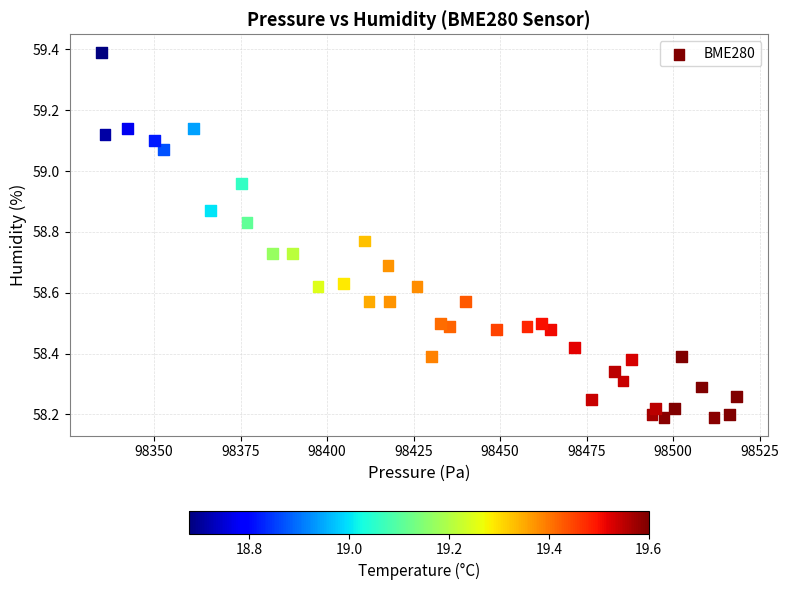

What is the range of Y values (max minus min)?

1.2